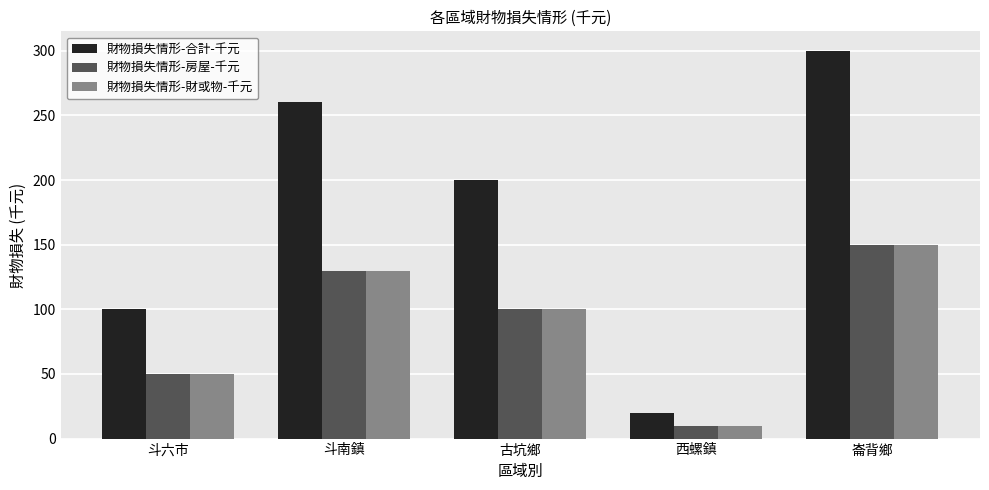

How many categories are shown in the chart?

5